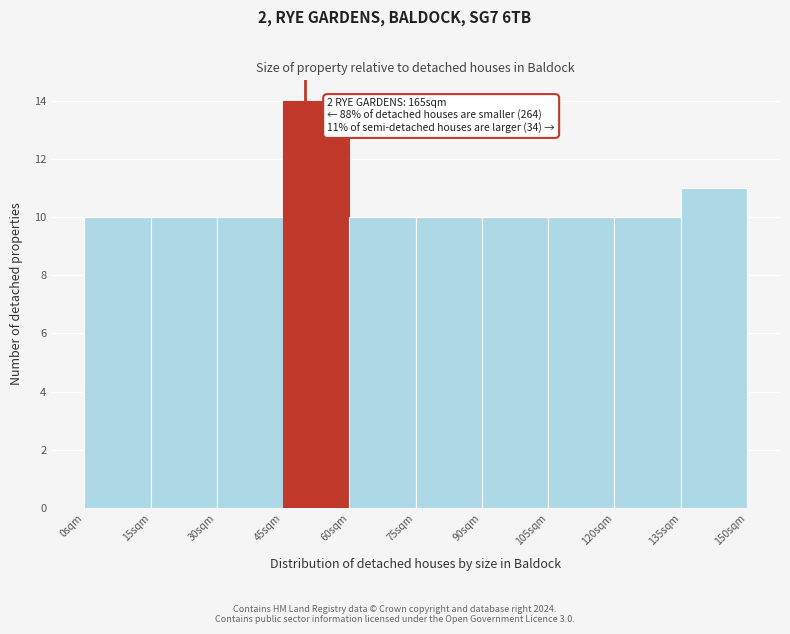

Over which range of the x-axis is the bar tallest?

45 to 60